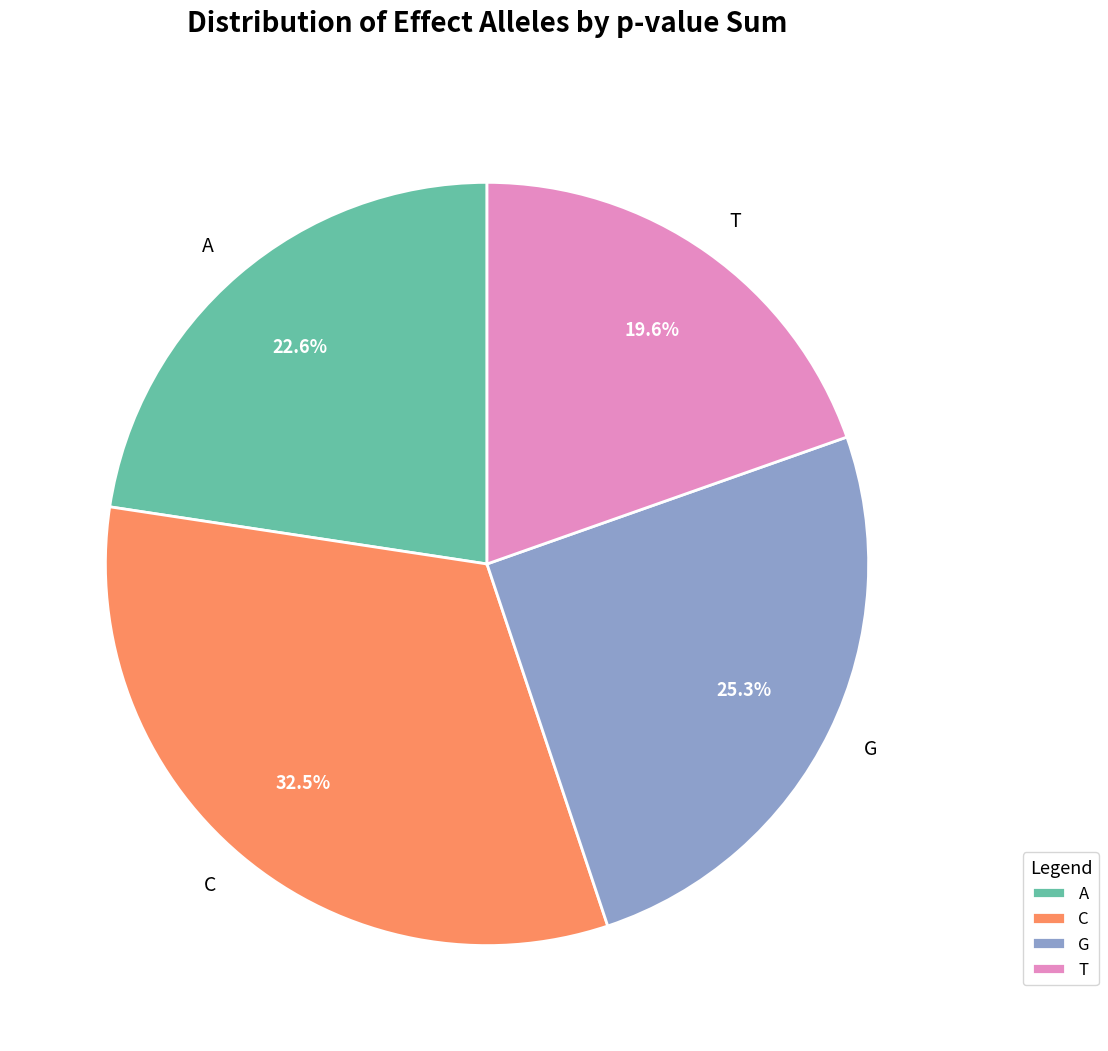

Count the number of slices in the pie.

4